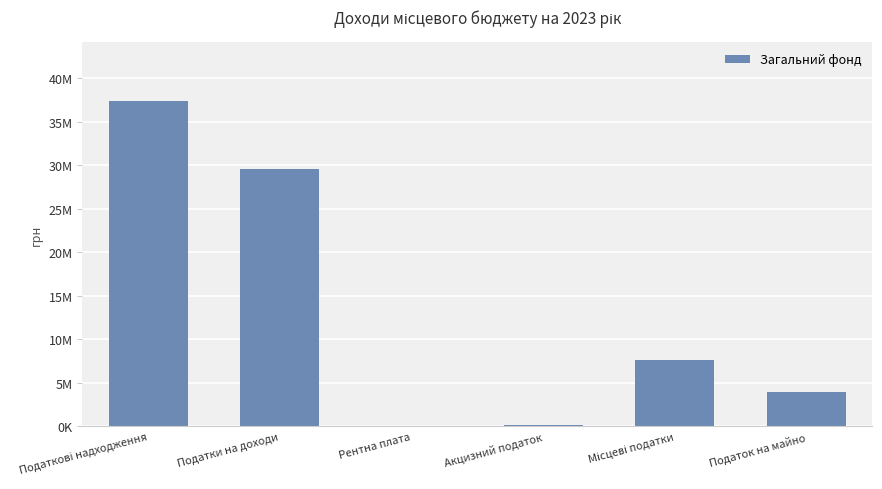

Rank the categories by value from highest to lowest.

Податкові надходження, Податки на доходи, Місцеві податки, Податок на майно, Акцизний податок, Рентна плата